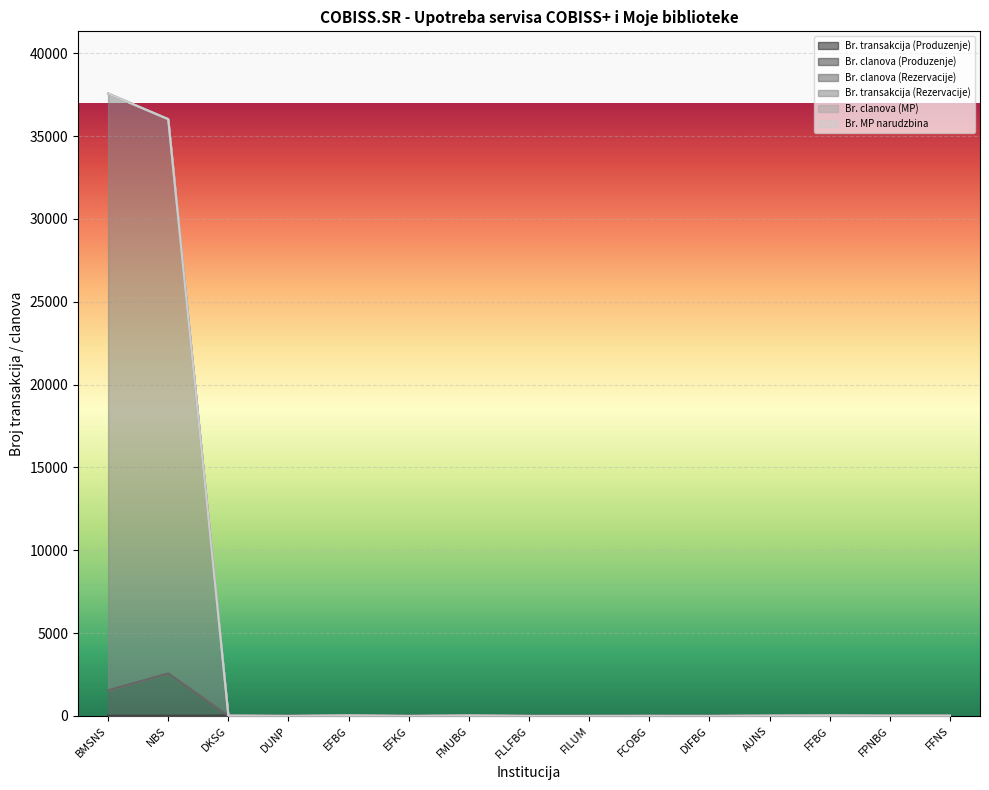

What is the difference between the highest and lowest values at EFBG?

28